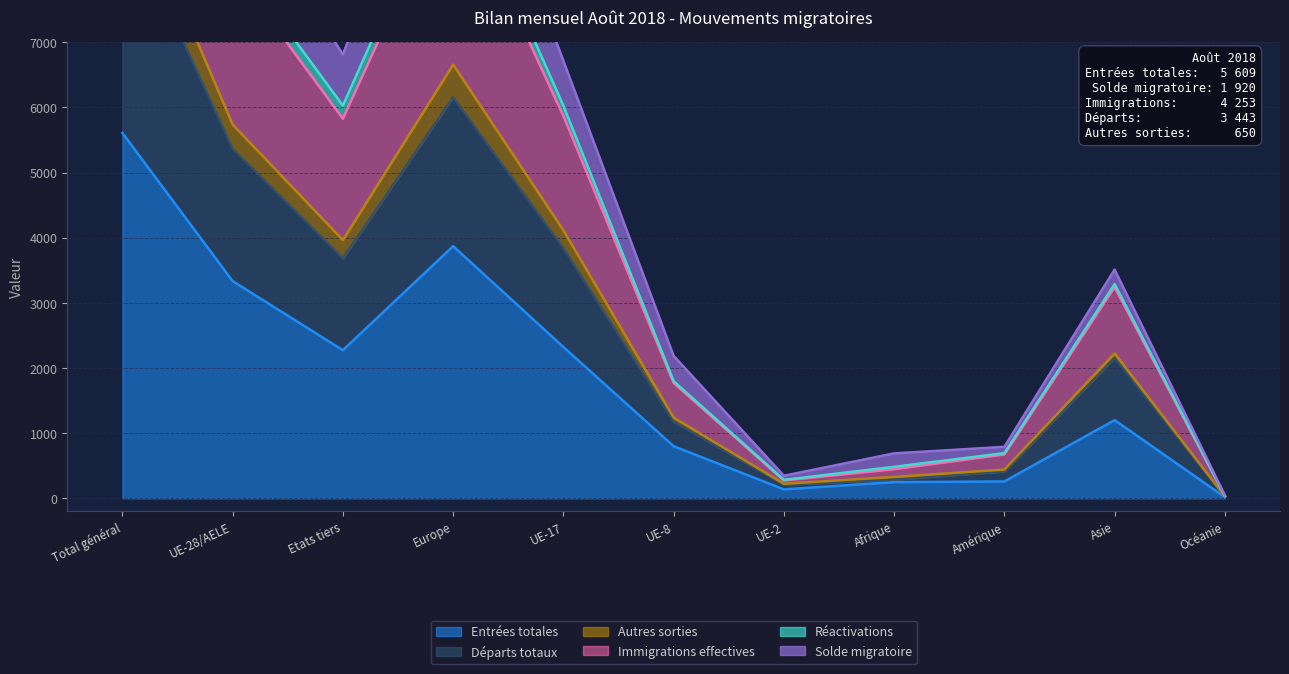

What is the difference between the maximum and minimum values in the Solde migratoire series?

9674